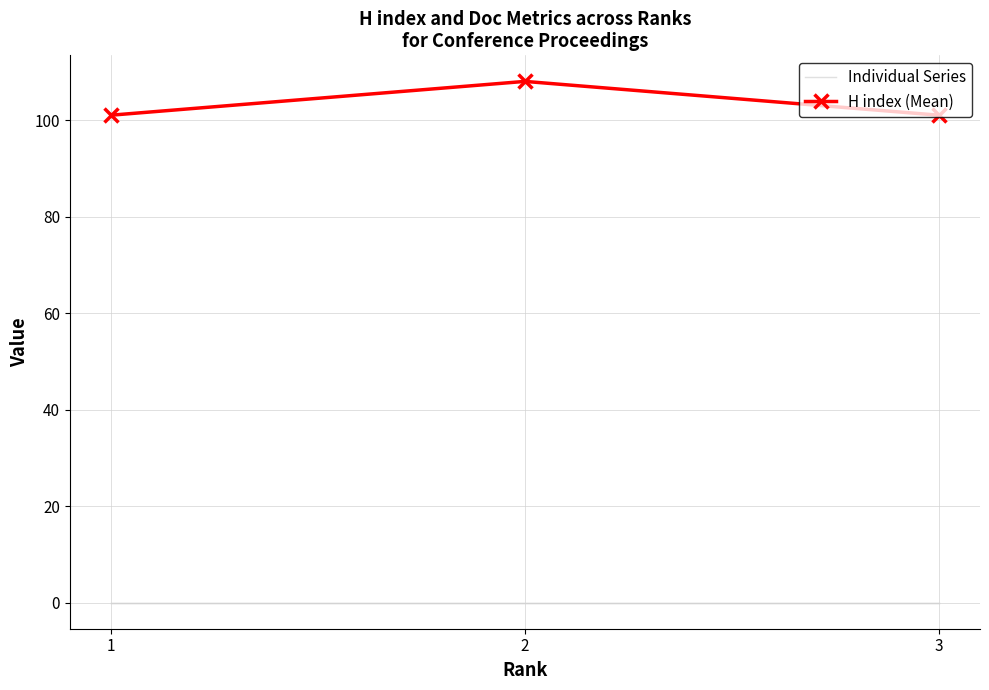

How many distinct data groups are displayed?

2